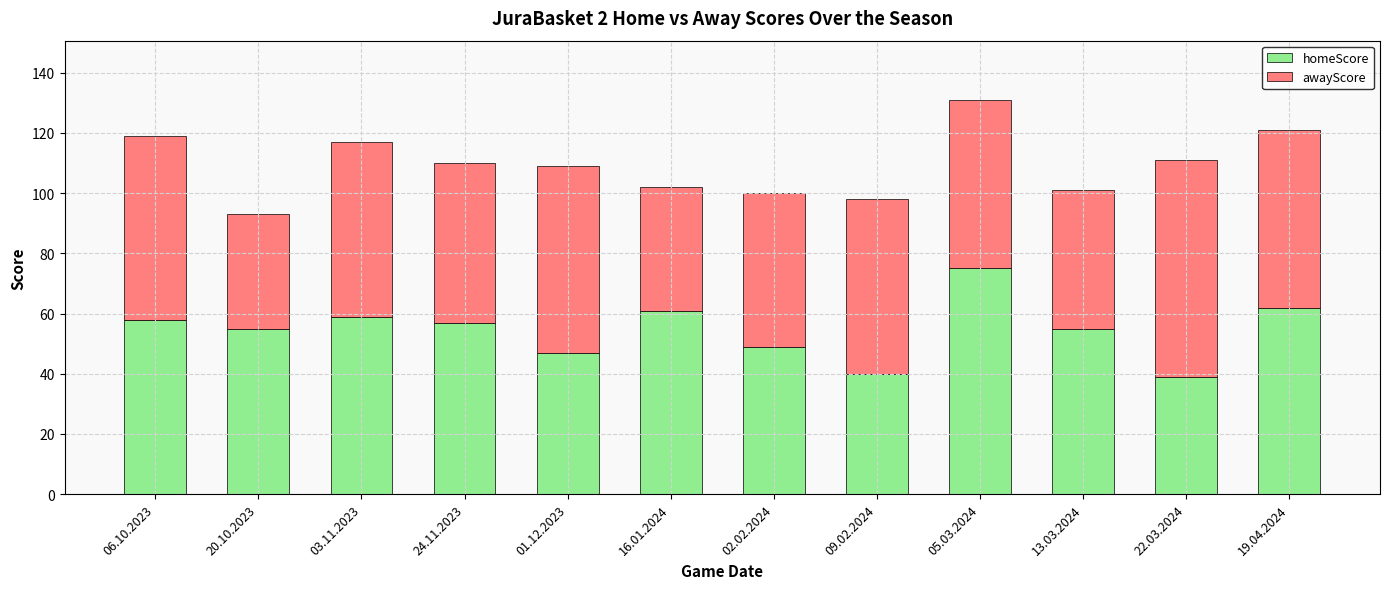

The value of homeScore at 24.11.2023 is 57. True or false?

True